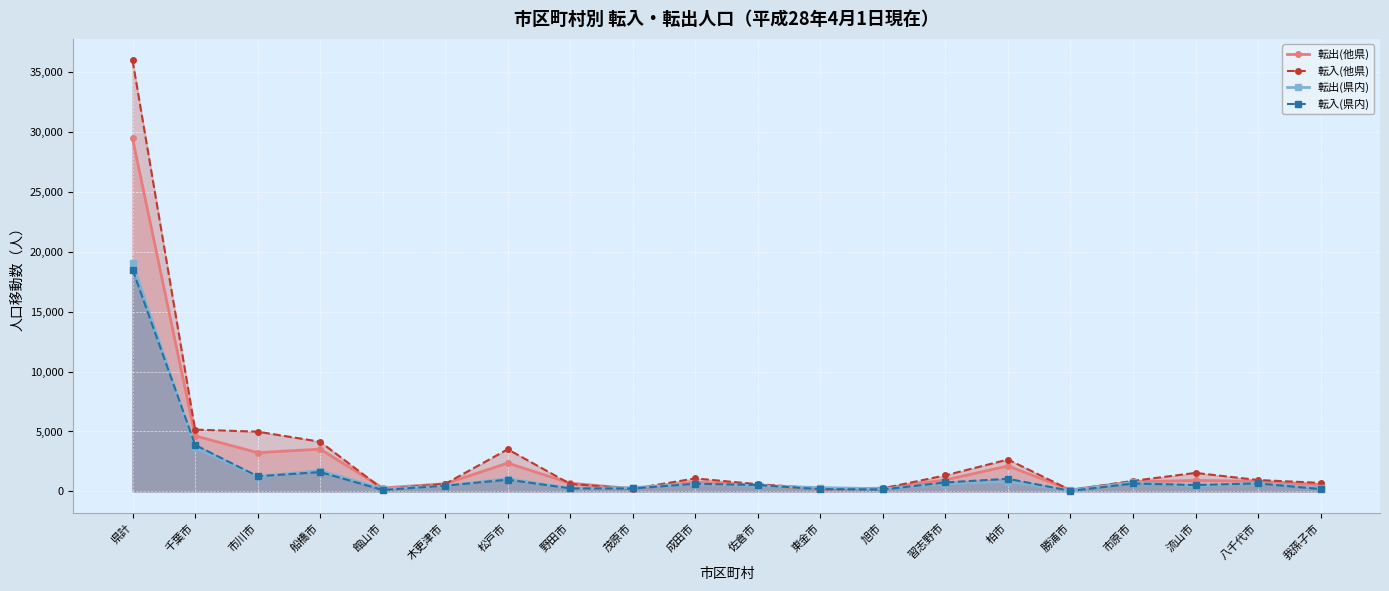

What is the difference between the second highest and second lowest values in the 転出(県内) series?

3456